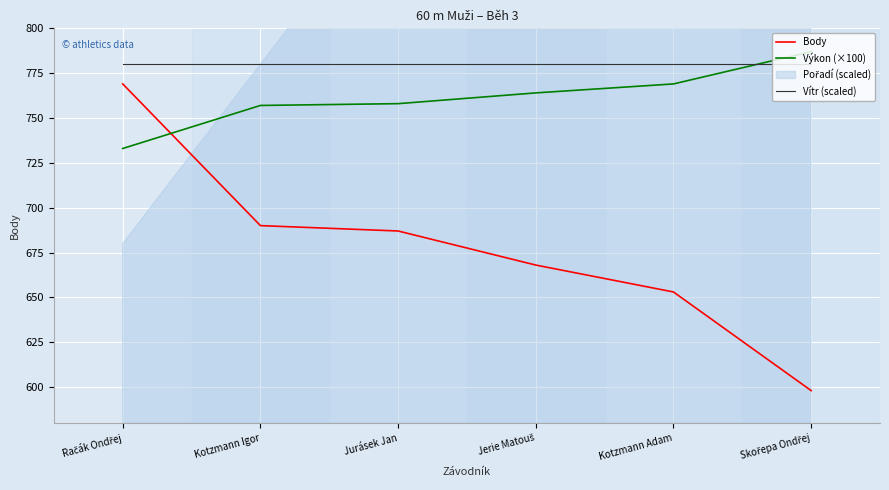

True or false: Výkon (×100) has a value of 314 at Kotzmann Adam.

False